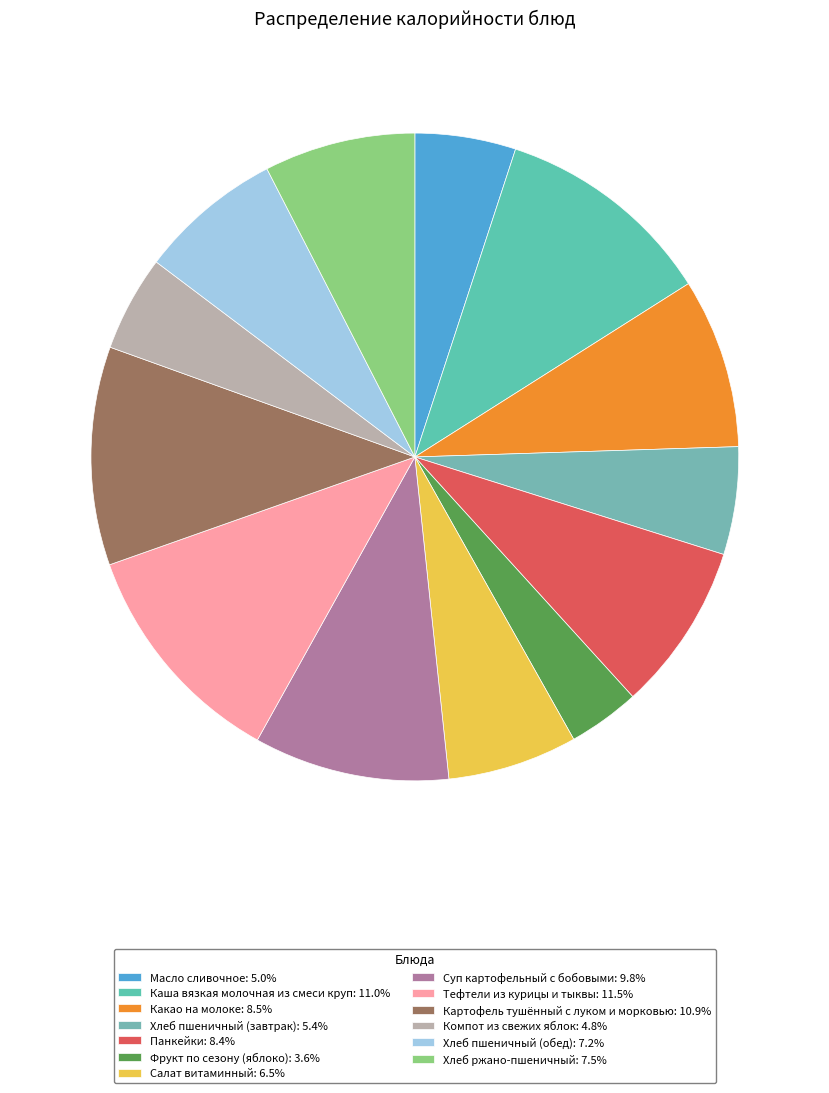

Count the number of slices in the pie.

13